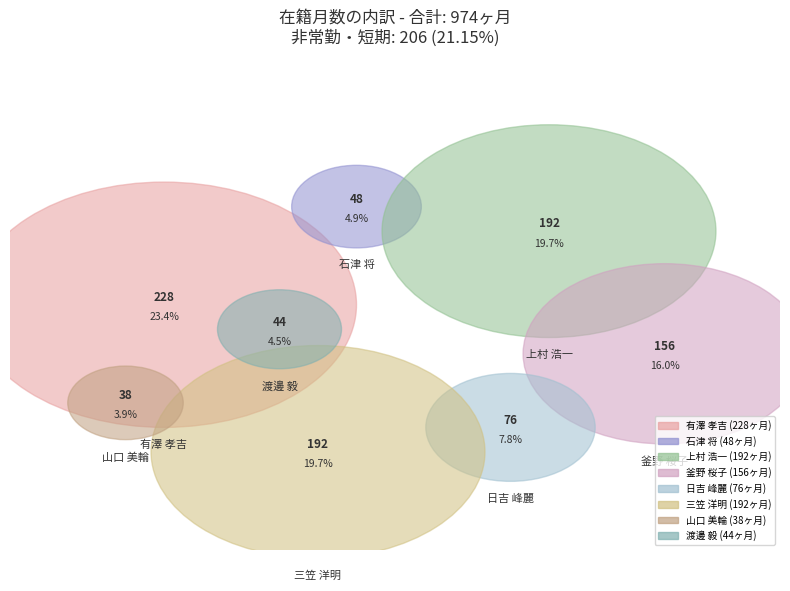

Combined, do 山口 美輪 and 三笠 洋明 account for over 50%?

No